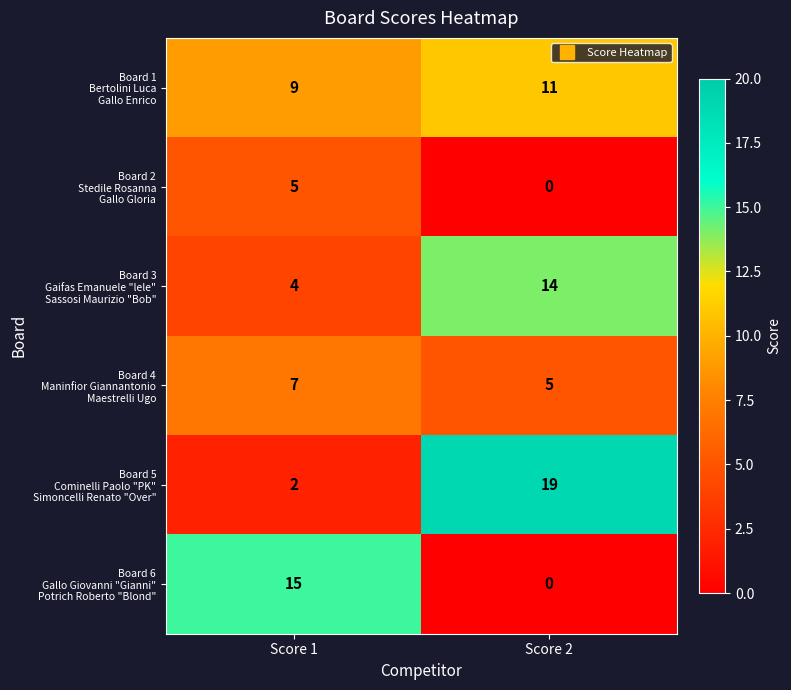

Count the number of data series in this chart.

6